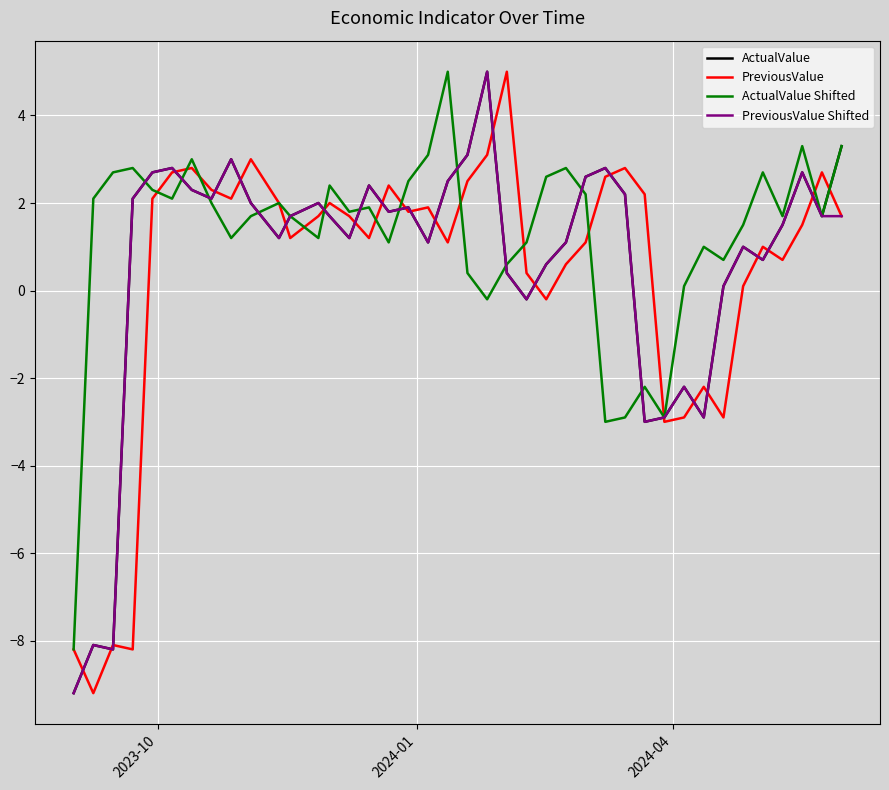

What is the sum of all PreviousValue Shifted values?

25.0